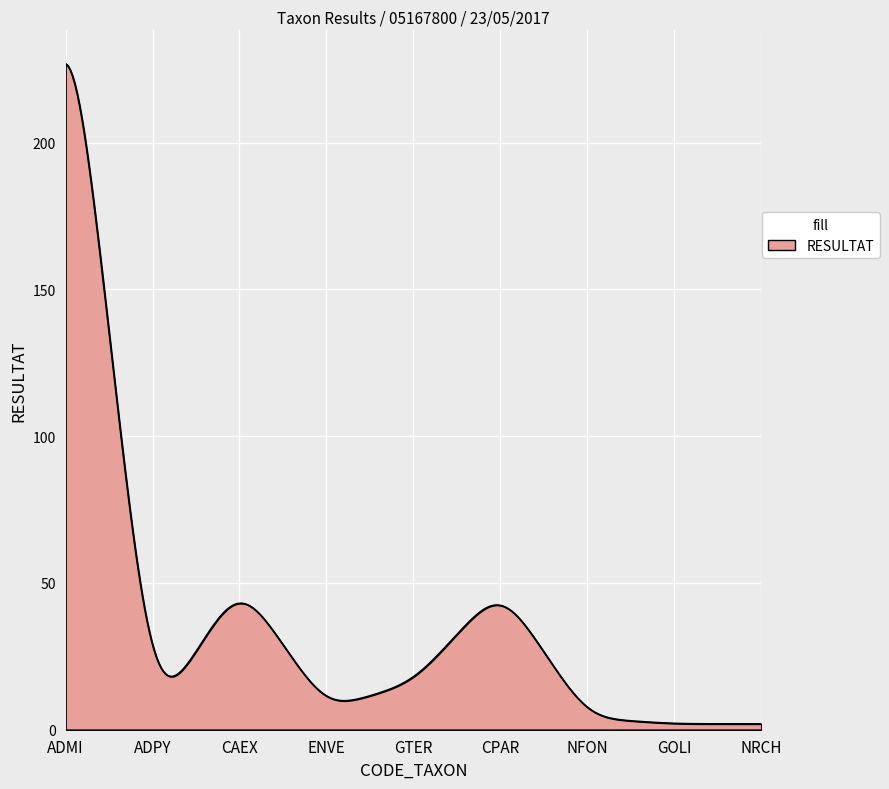

What is the difference between the maximum and minimum values?

224.9